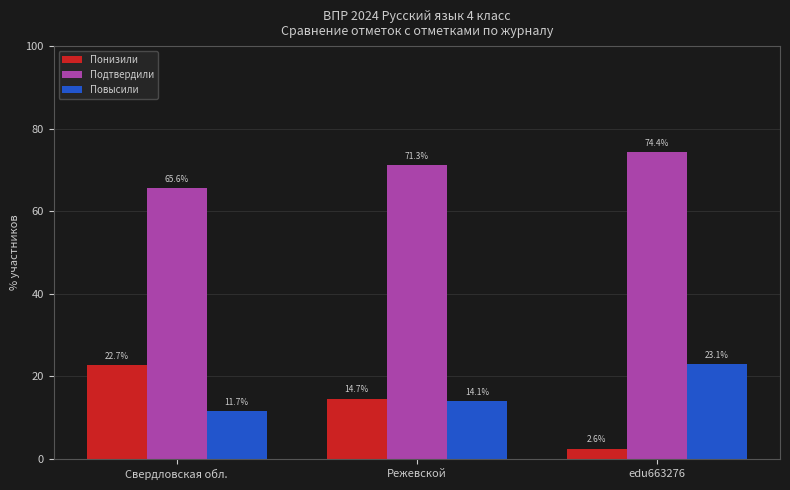

At how many categories does at least one series exceed 63?

3